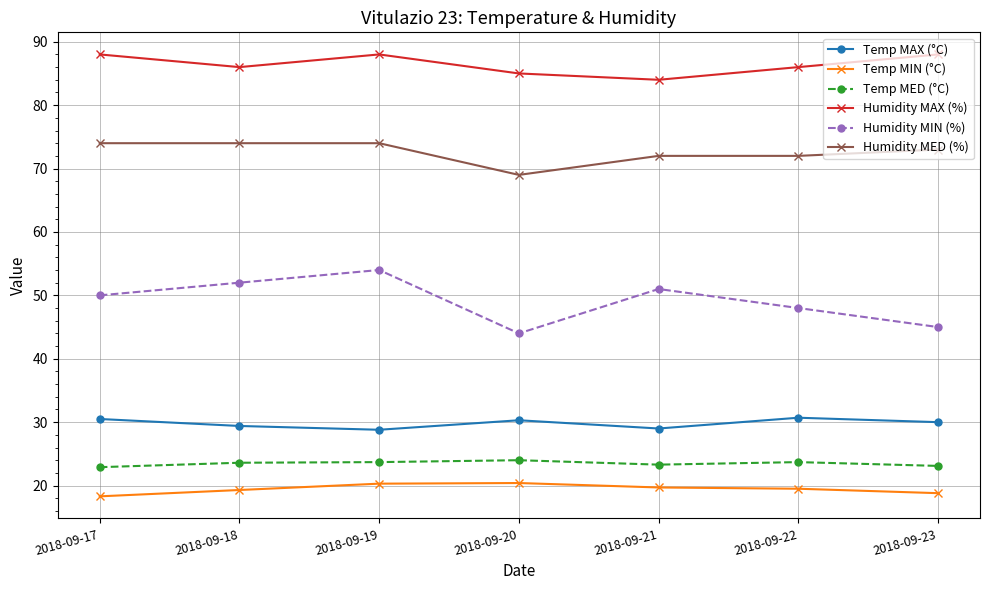

Is the value of Temp MAX (°C) at 2018-09-20 greater than the value of Temp MIN (°C) at 2018-09-20?

Yes